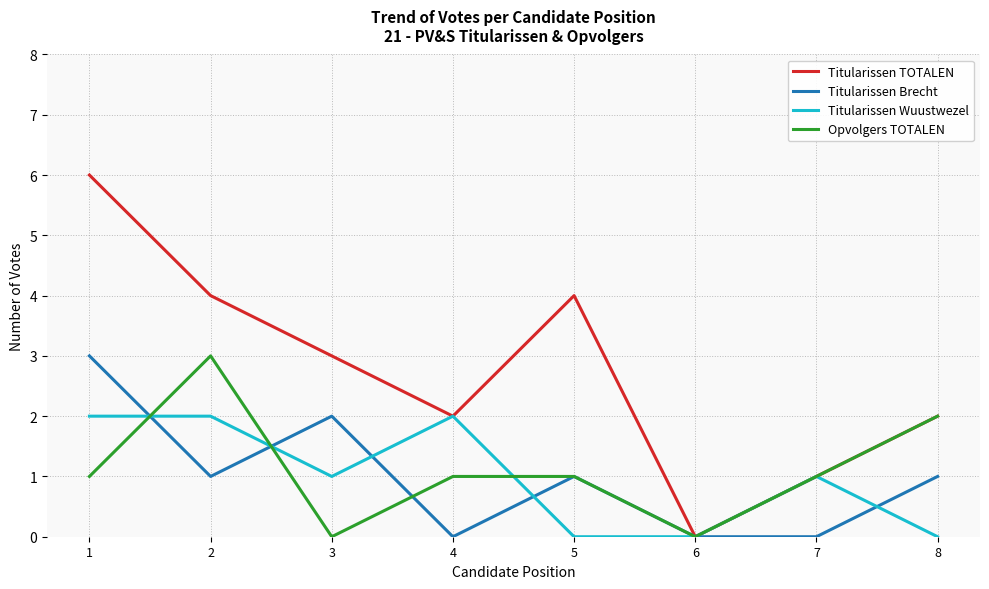

Which category has the lowest value in the Titularissen TOTALEN series?

6